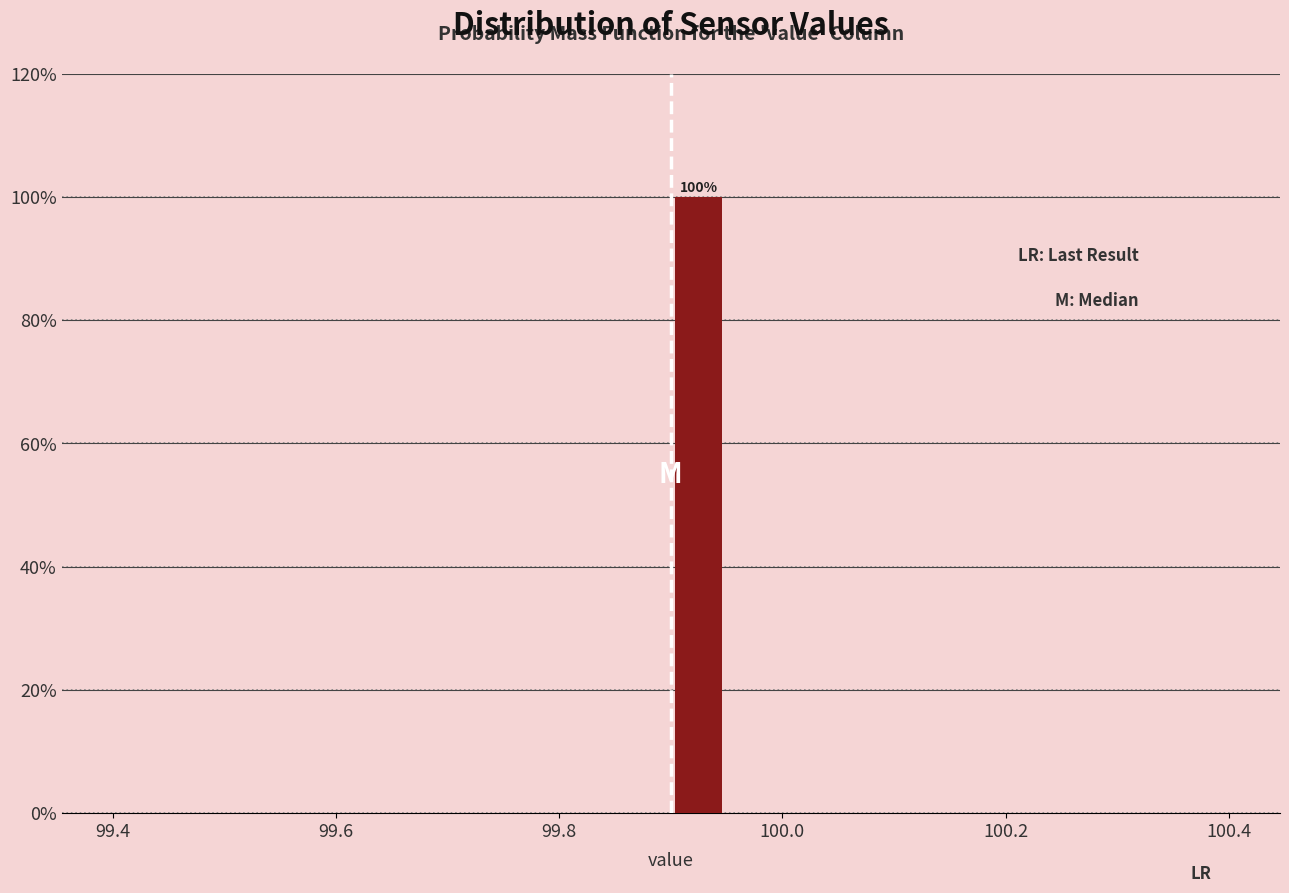

Around what value on the x-axis is the tallest bar? Give the approximate position of its centre, as read against the axis.

99.92